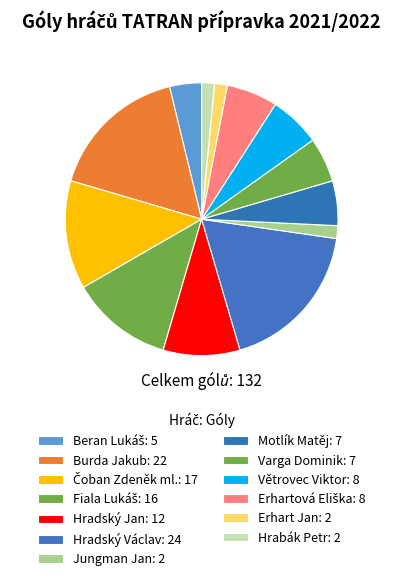

Count the number of slices in the pie.

13